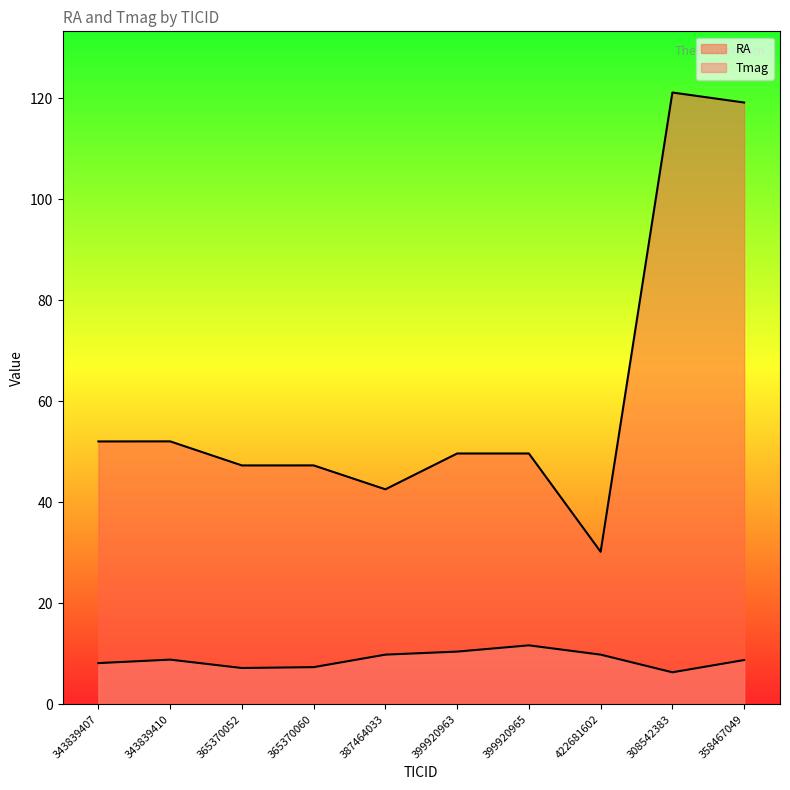

Which series changed the most between 343839410 and 365370052?

RA